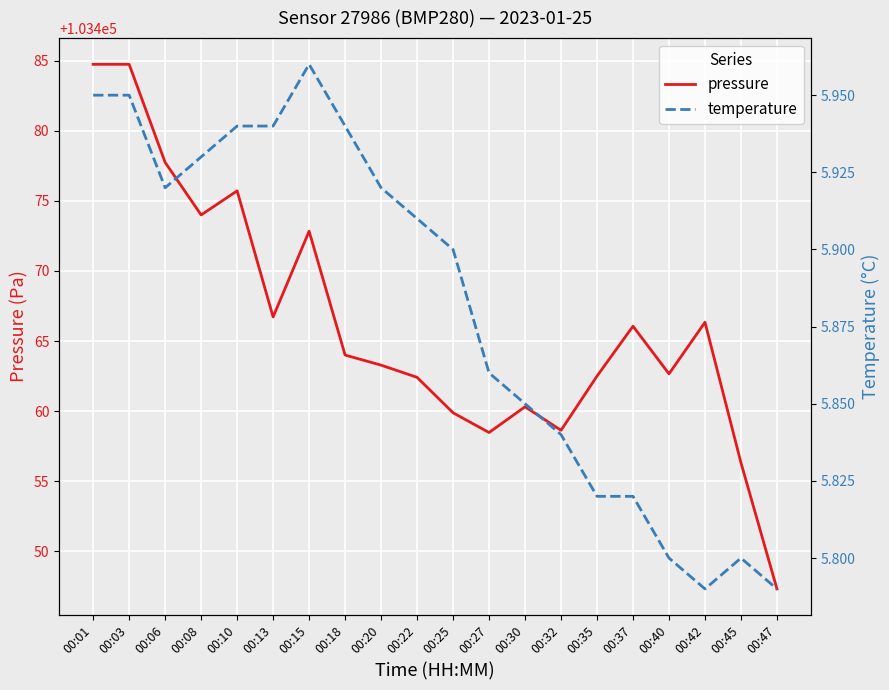

What is the value of the temperature point at the 1st from the left?

6.0